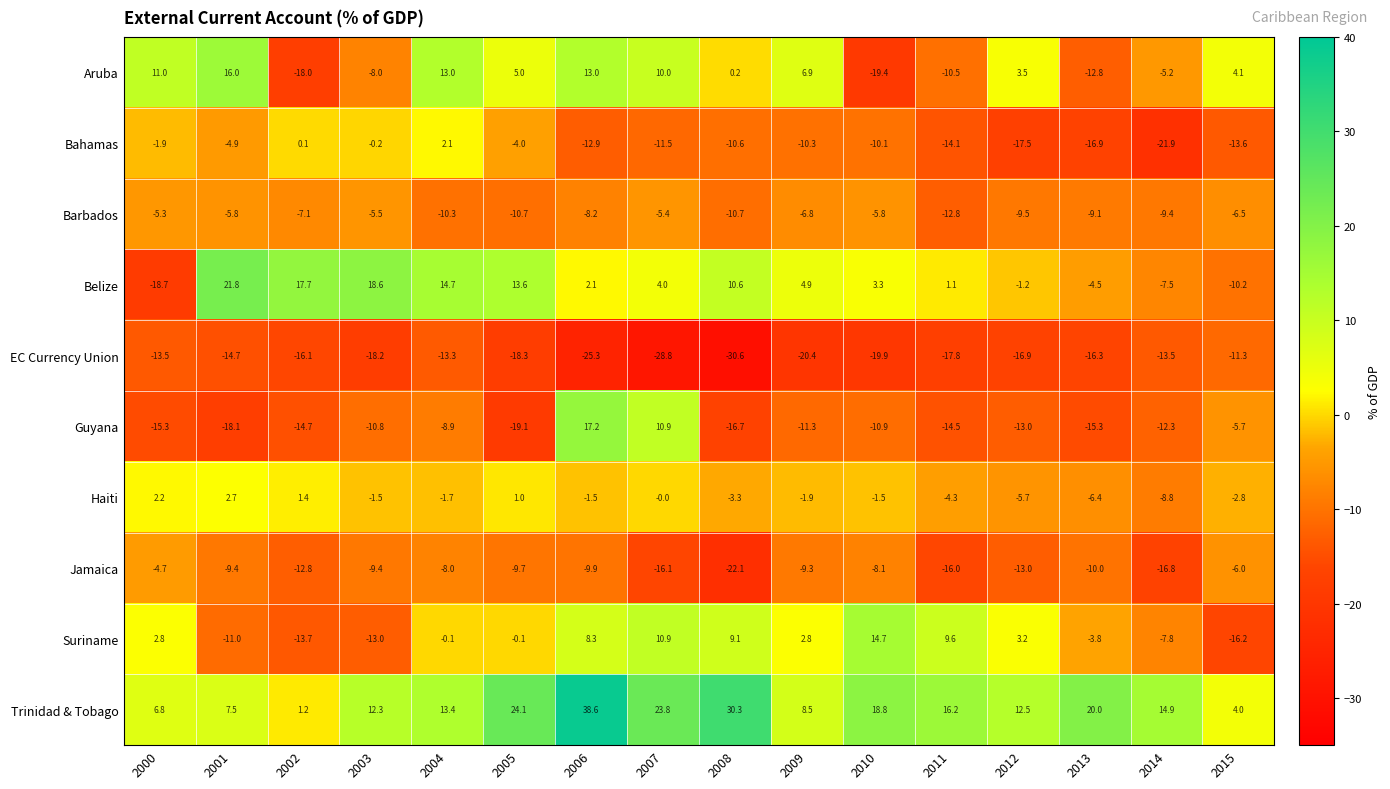

Which series has the largest total across all categories?

Trinidad & Tobago